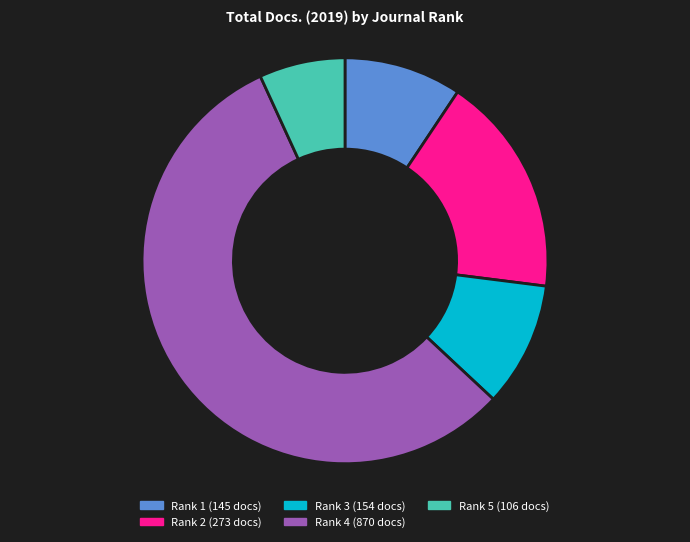

Combined, do Rank 1 and Rank 4 account for over 50%?

Yes